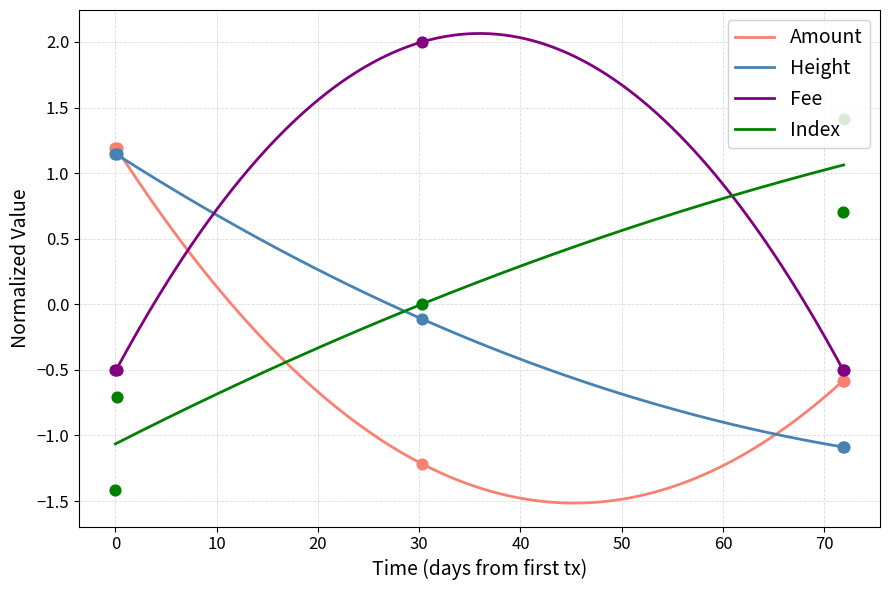

Is the value of Amount at 2017-03-02 15:34:42 greater than the value of Fee at 2017-05-13 04:45:57?

Yes